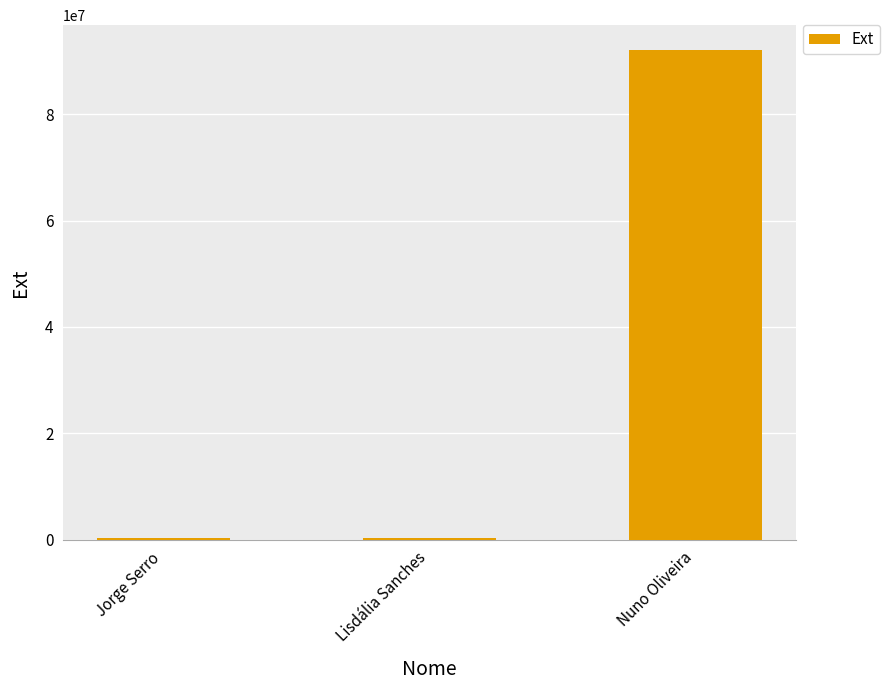

Are the bars grouped side by side (vs. stacked)?

No